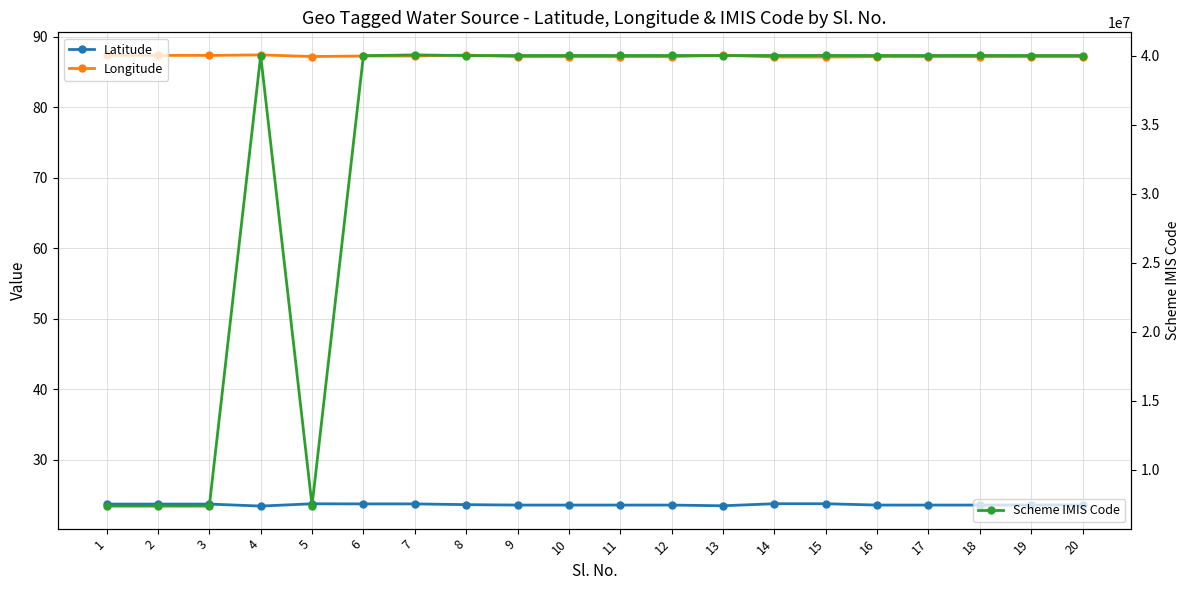

Reading left to right, extract all data points from this chart.

Latitude: 23.7	23.7	23.7	23.4	23.7	23.7	23.7	23.6	23.6	23.6	23.6	23.6	23.5	23.8	23.8	23.6	23.6	23.6	23.6	23.6
Longitude: 87.4	87.4	87.4	87.4	87.2	87.3	87.3	87.4	87.2	87.2	87.2	87.2	87.4	87.1	87.1	87.2	87.2	87.2	87.2	87.2
Scheme IMIS Code: 7369106.0	7369106.0	7369106.0	40011741.0	7401847.0	40004091.0	40062299.0	40011741.0	40017963.0	40019369.0	40019369.0	40019369.0	40016265.0	40017966.0	40021801.0	40017963.0	40017963.0	40021801.0	40017963.0	40017963.0